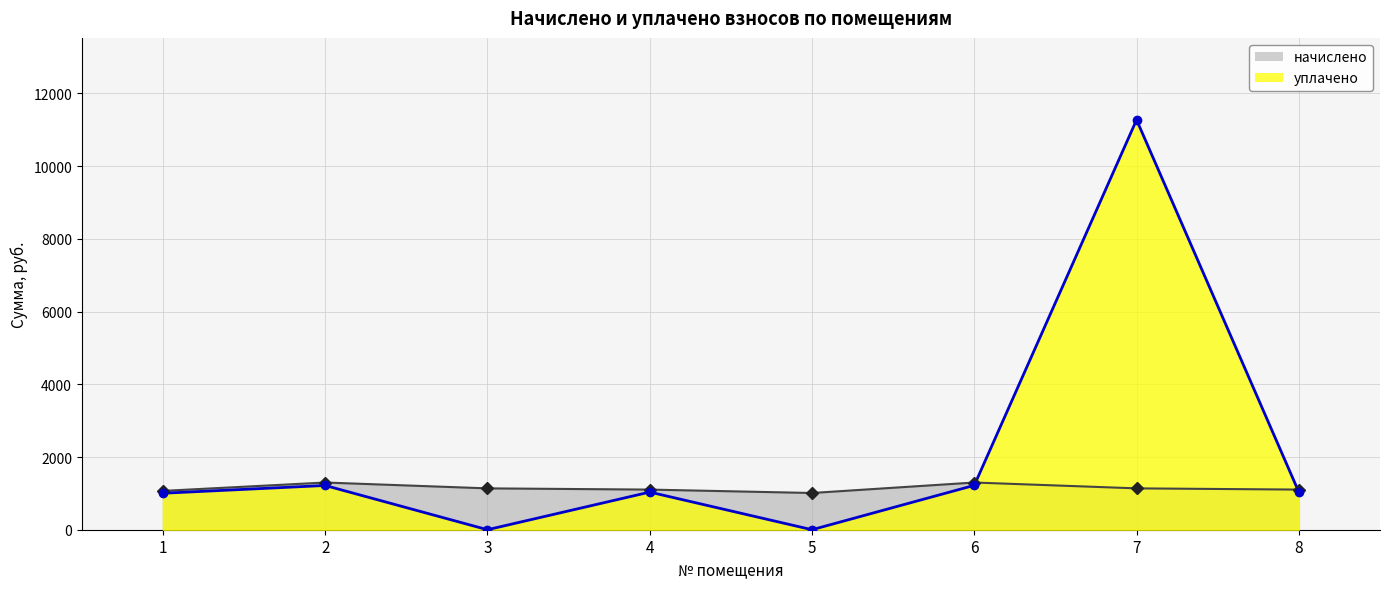

What is the maximum value for начислено?

1298.4